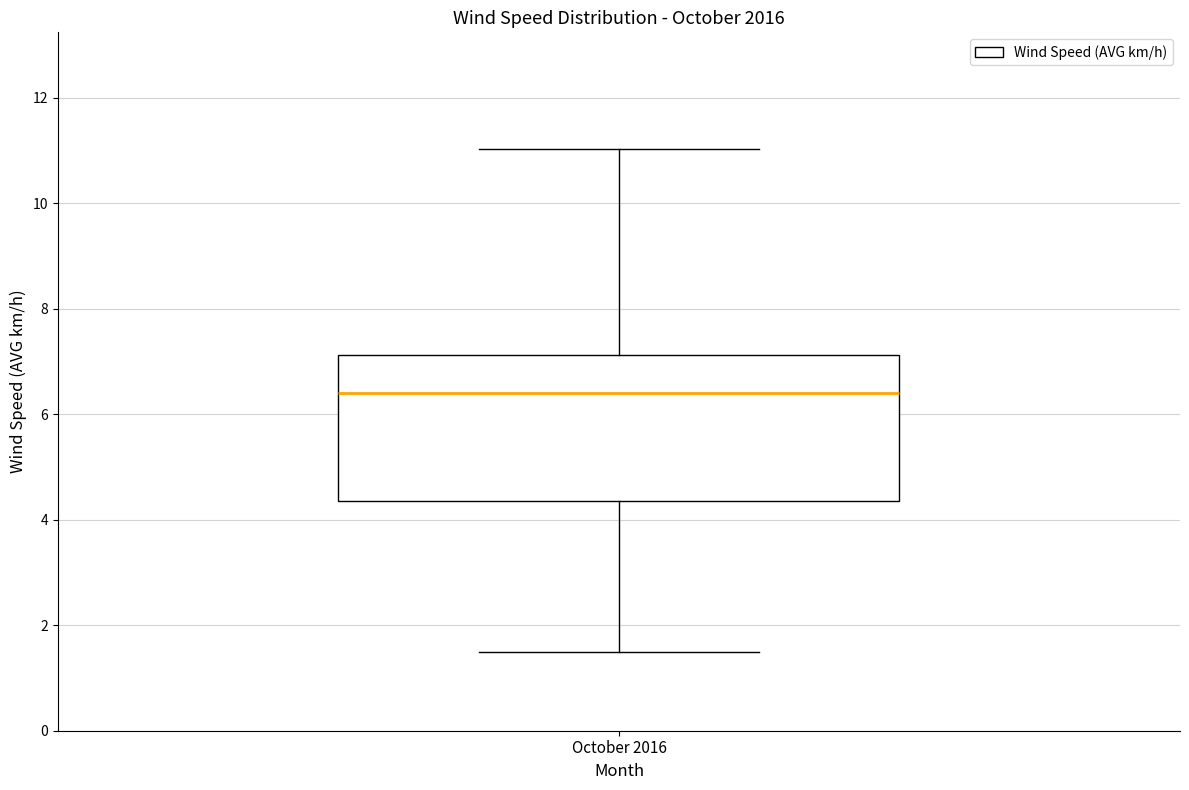

Where is the lower edge of the box for October 2016 on the y-axis? The values are not printed on the chart, so give them approximately, as read against the axis.

4.4